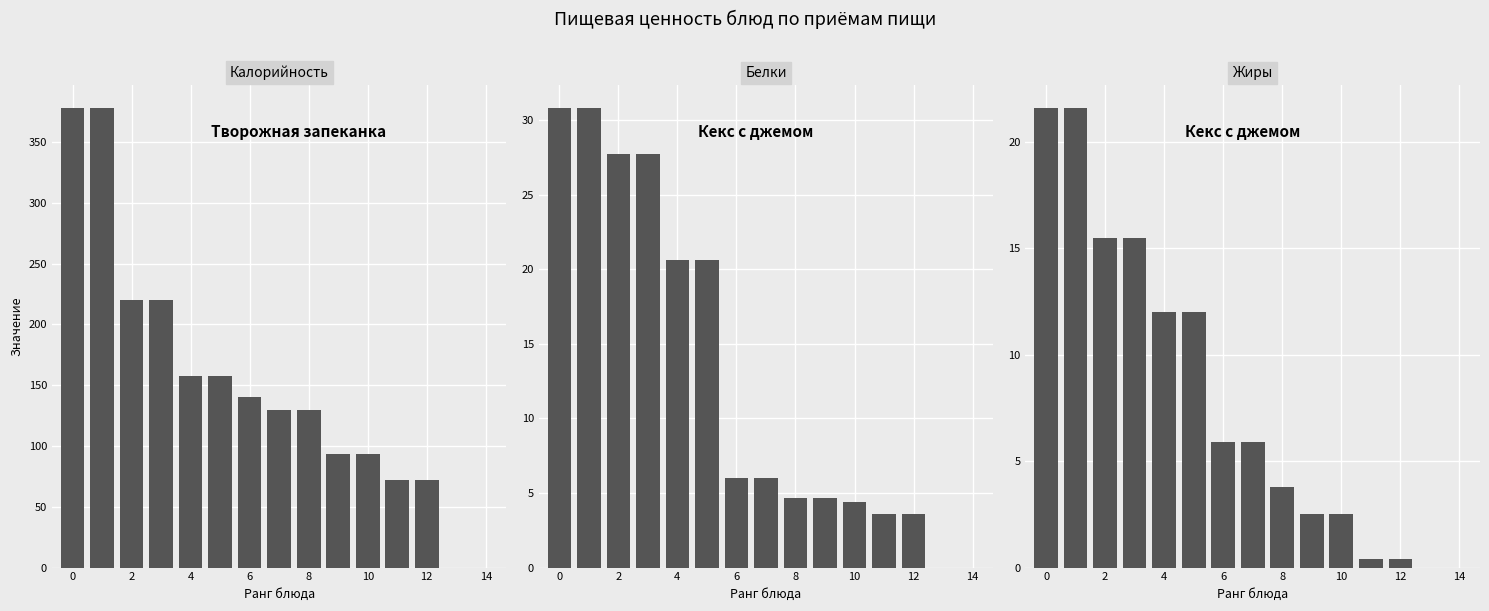

What is the value of the Калорийность bar at the 4th from the left?

220.0